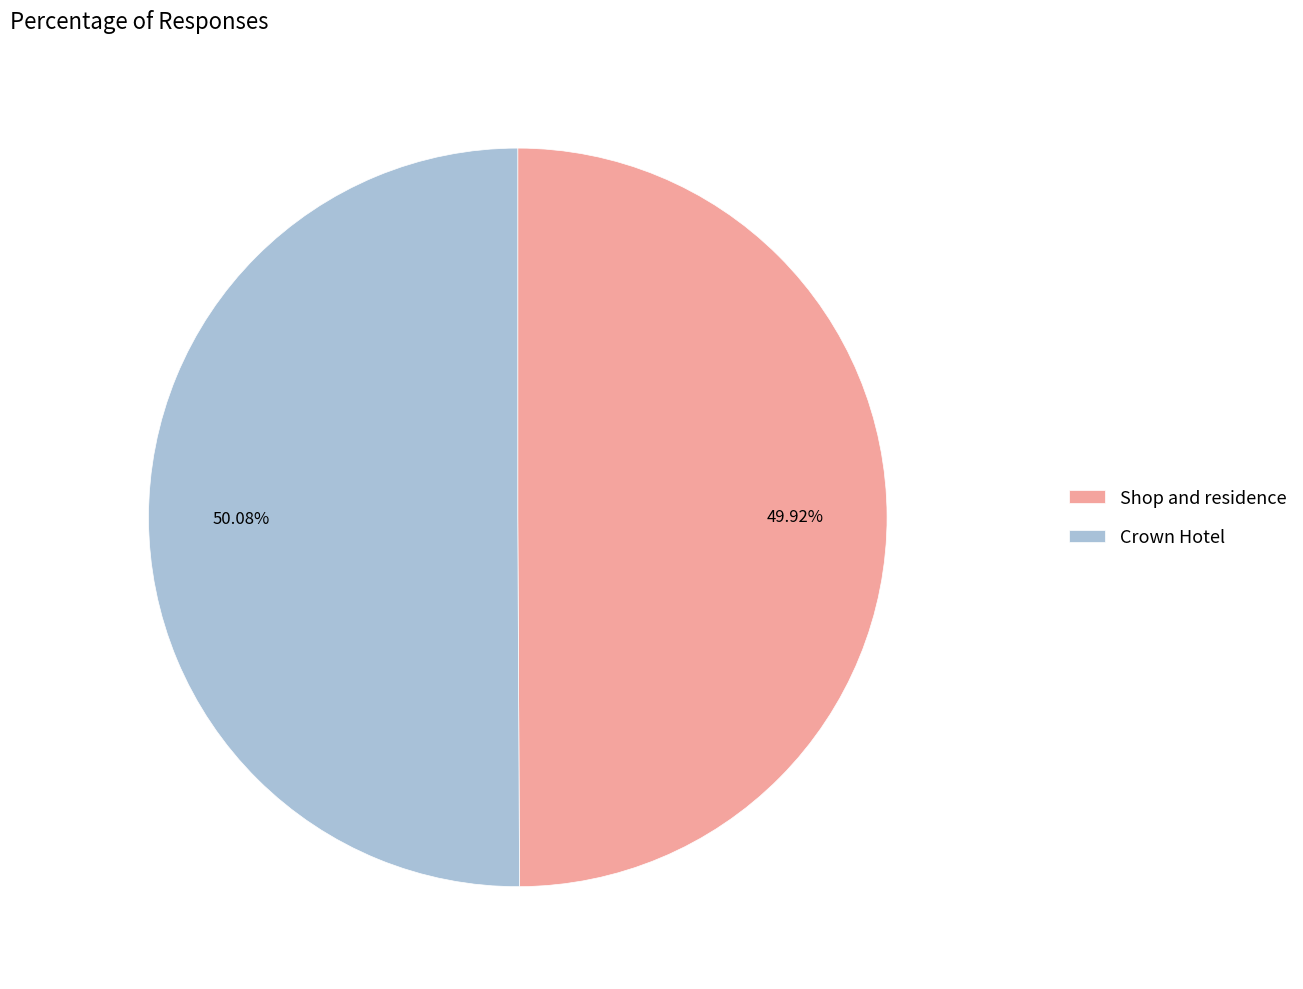

Do Crown Hotel and Shop and residence together represent more than half of the pie?

Yes